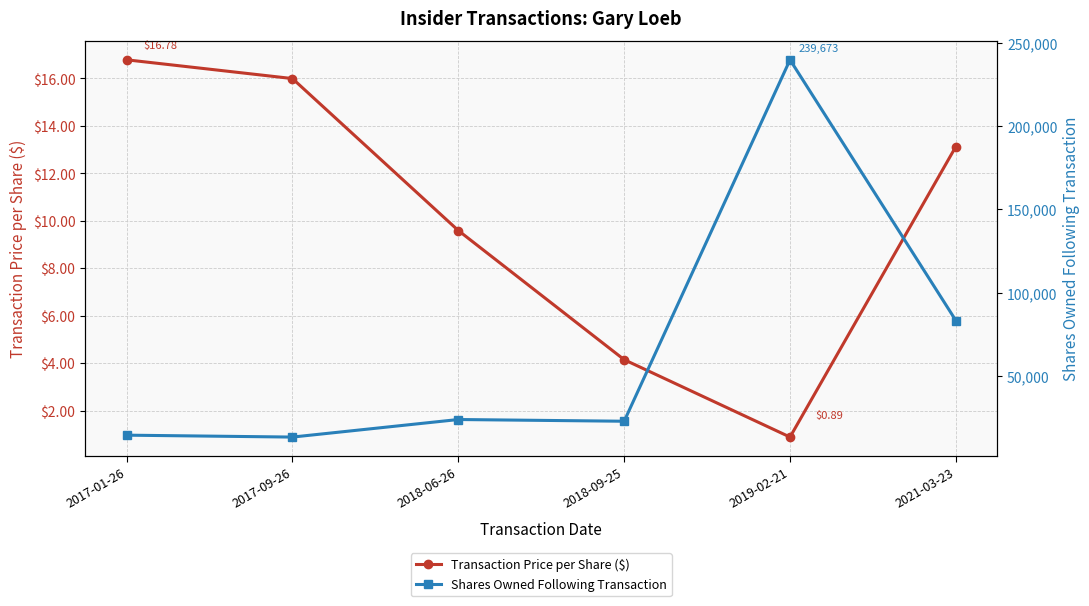

How many categories are shown in the chart?

6